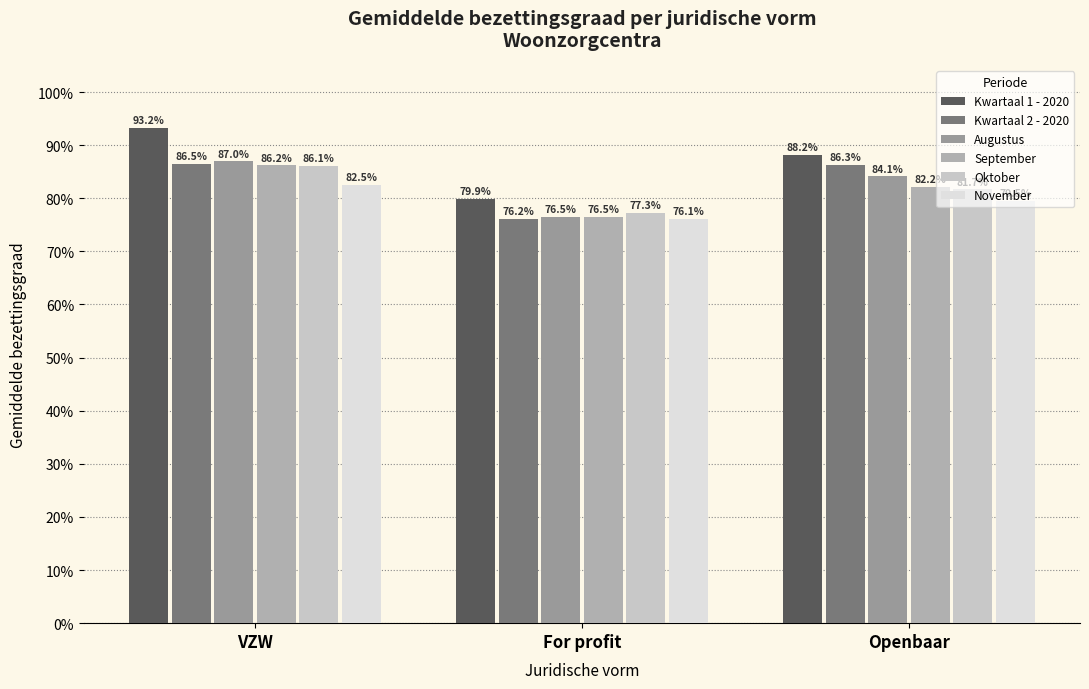

Are the bars horizontal?

No